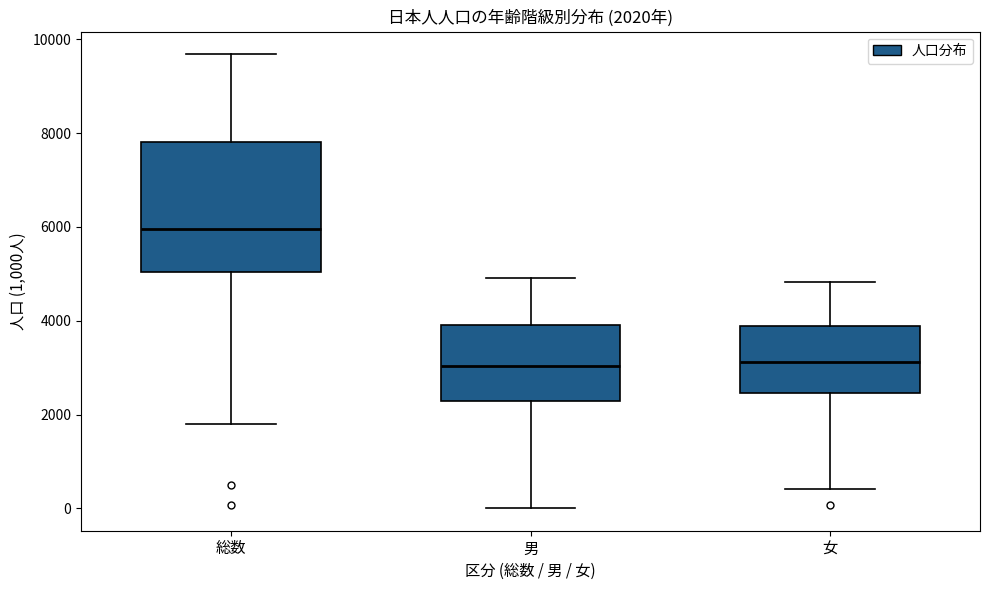

Which box is the tallest, from its lower edge to its upper edge?

総数